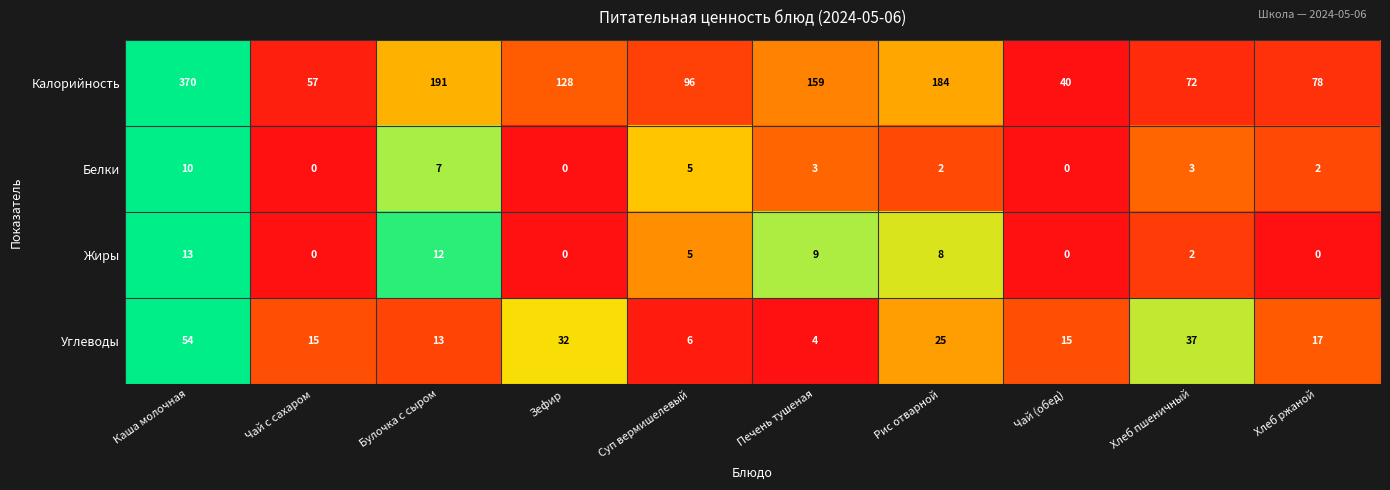

What is the difference between the maximum and minimum values in the Калорийность series?

330